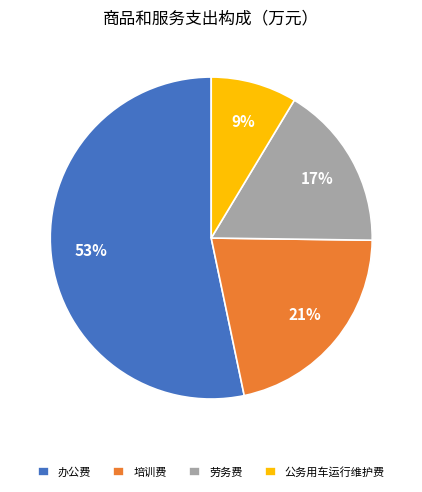

Rank the categories by value from highest to lowest.

办公费, 培训费, 劳务费, 公务用车运行维护费